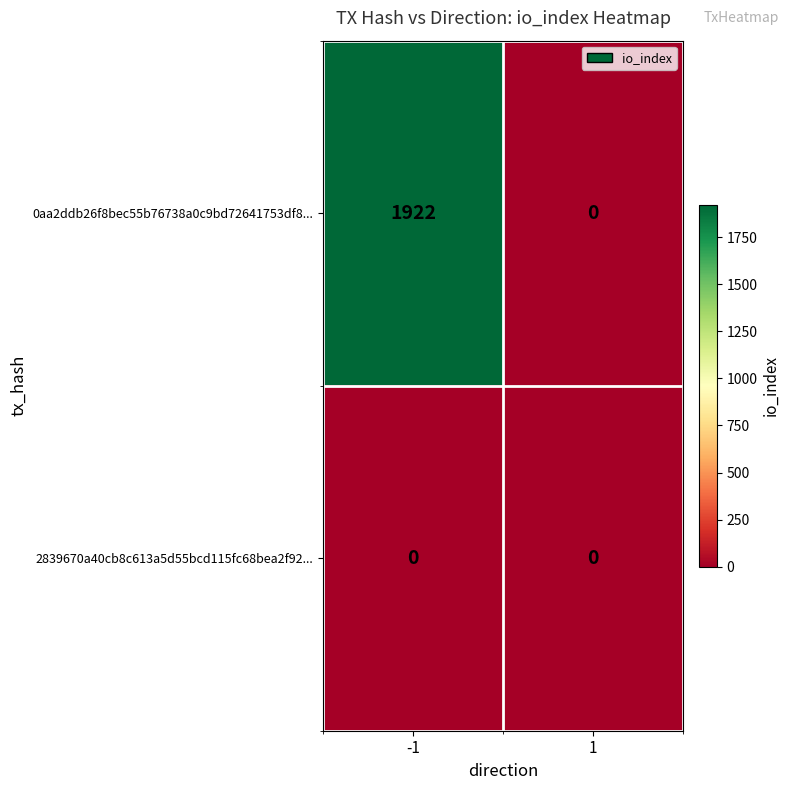

List the series in order of their overall mean, highest first.

0aa2ddb26f8bec55b76738a0c9bd72641753df8..., 2839670a40cb8c613a5d55bcd115fc68bea2f92...